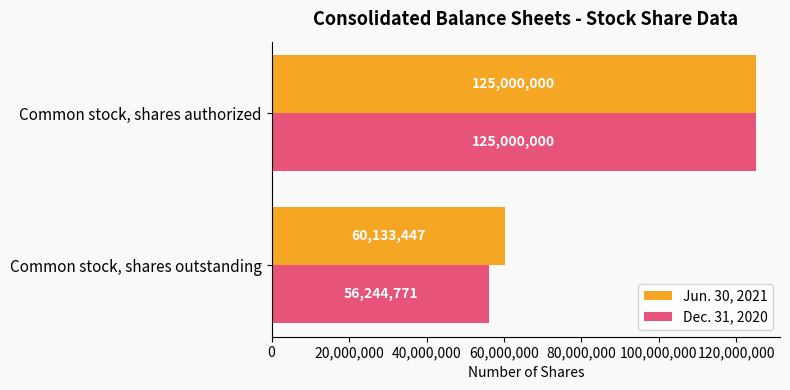

At which label is Jun. 30, 2021 closest to 92566723?

Common stock, shares outstanding